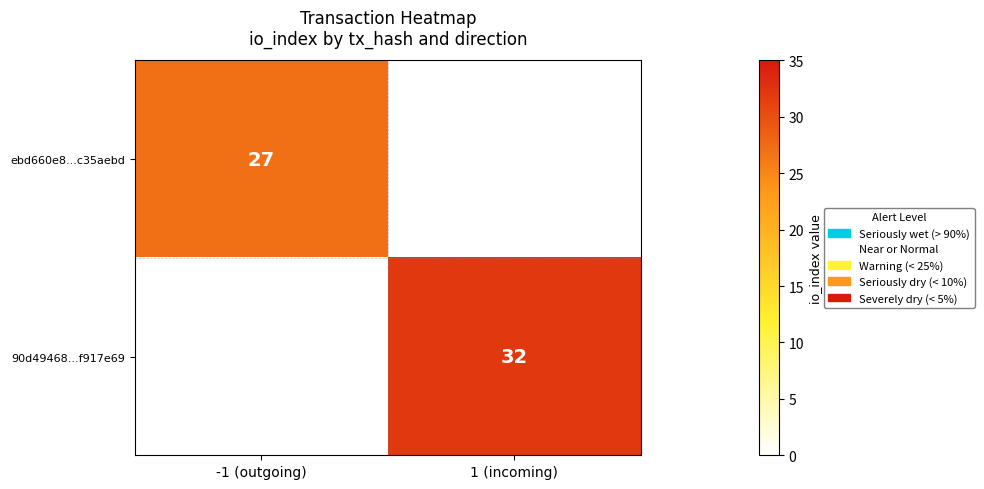

The value of 90d49468...f917e69 at 1 (incoming) is 32. True or false?

True